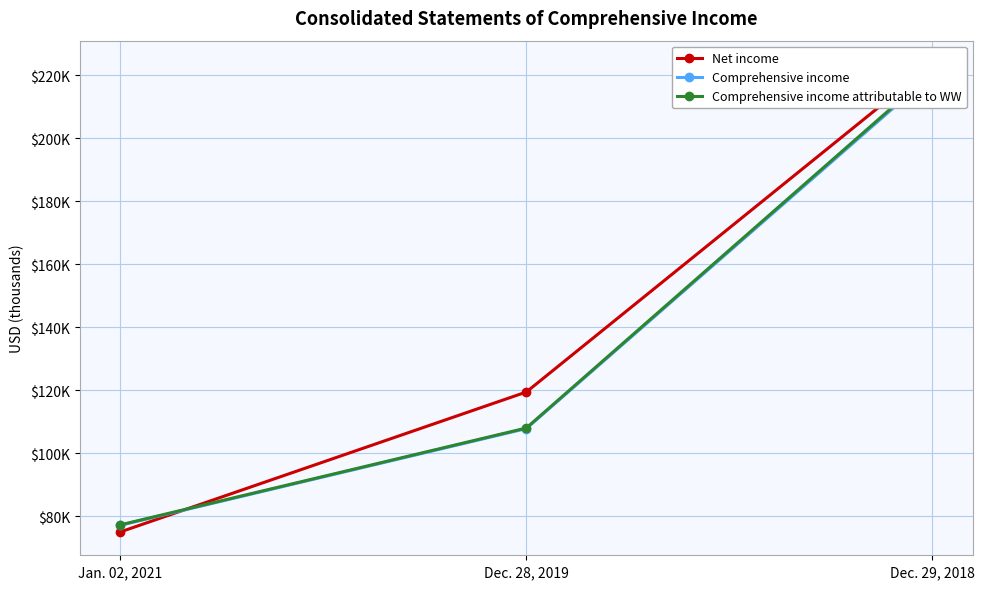

Count the number of categories in the chart.

3